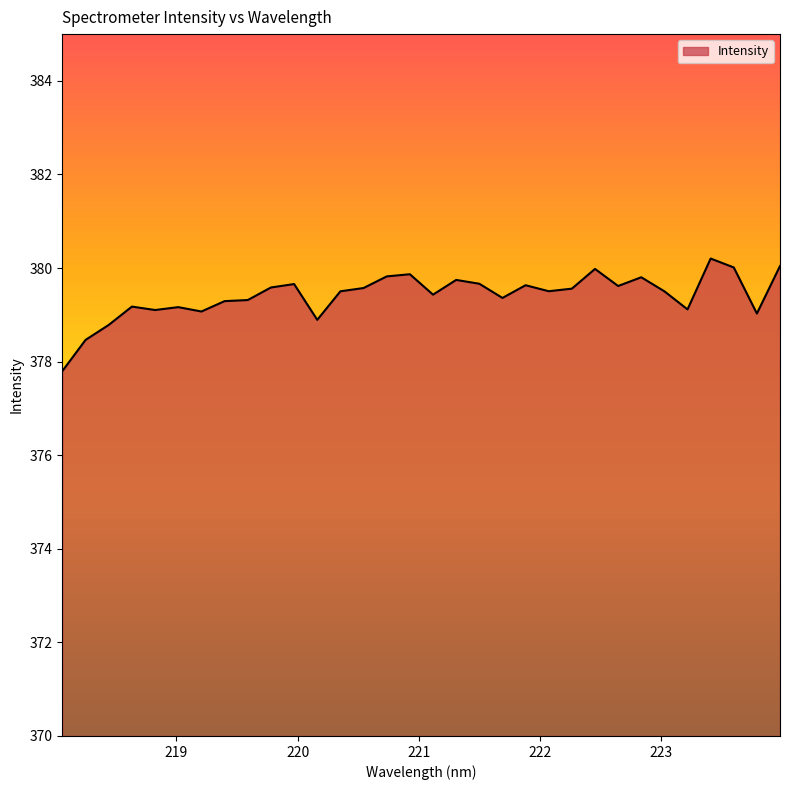

How many lines are shown in the chart?

1